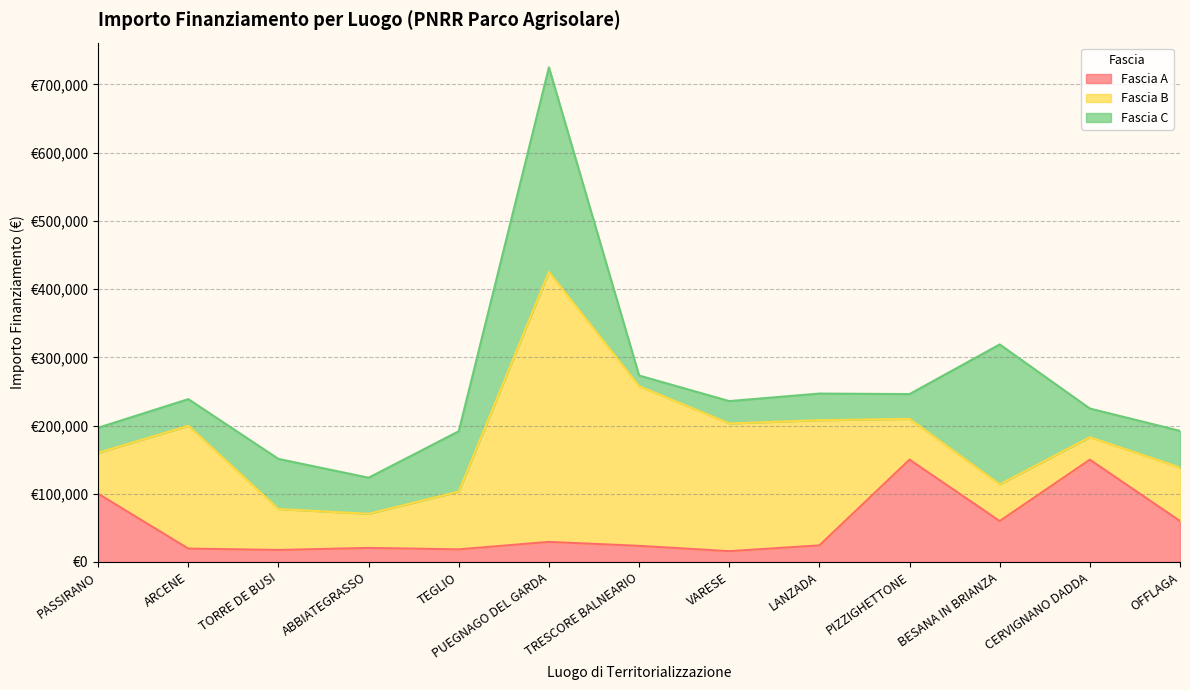

Rank the categories by Fascia C value from lowest to highest.

TRESCORE BALNEARIO, VARESE, PIZZIGHETTONE, PASSIRANO, LANZADA, ARCENE, CERVIGNANO DADDA, ABBIATEGRASSO, OFFLAGA, TORRE DE BUSI, TEGLIO, BESANA IN BRIANZA, PUEGNAGO DEL GARDA